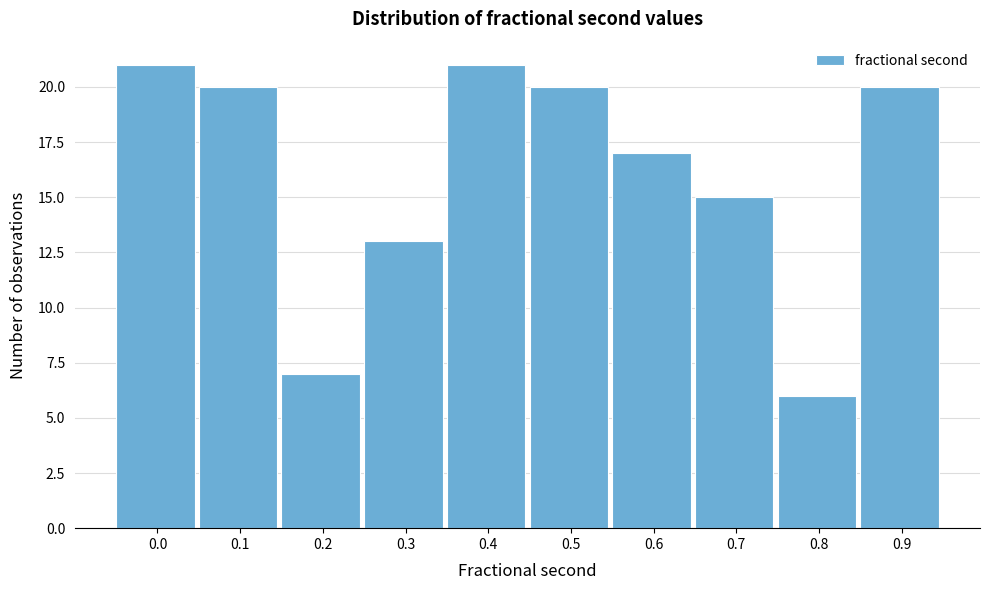

Reading left to right, extract all data points from this chart.

21	20	7	13	21	20	17	15	6	20